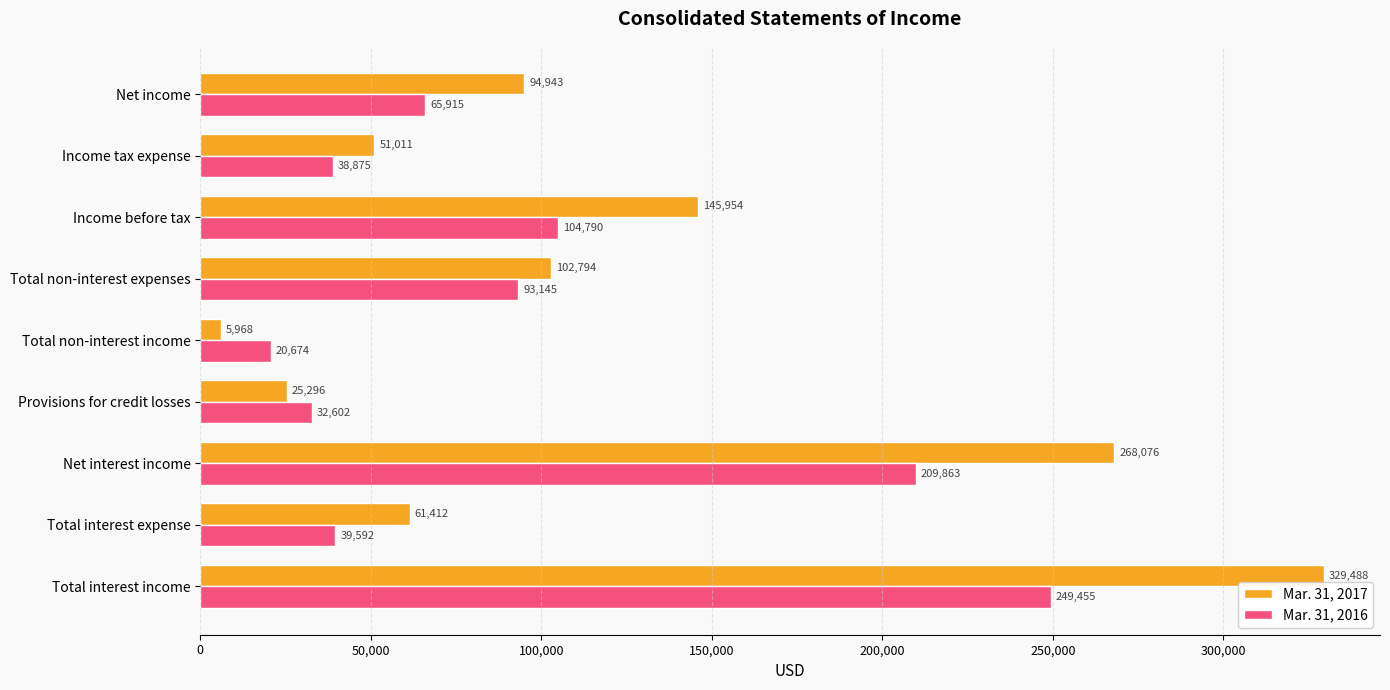

Which series has the largest range (max minus min)?

Mar. 31, 2017